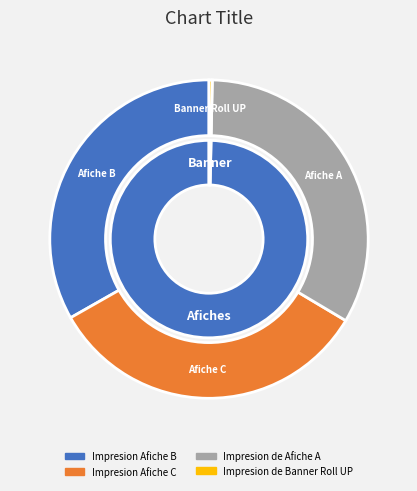

True or false: Impresion Afiche C accounts for 22% of the total.

False